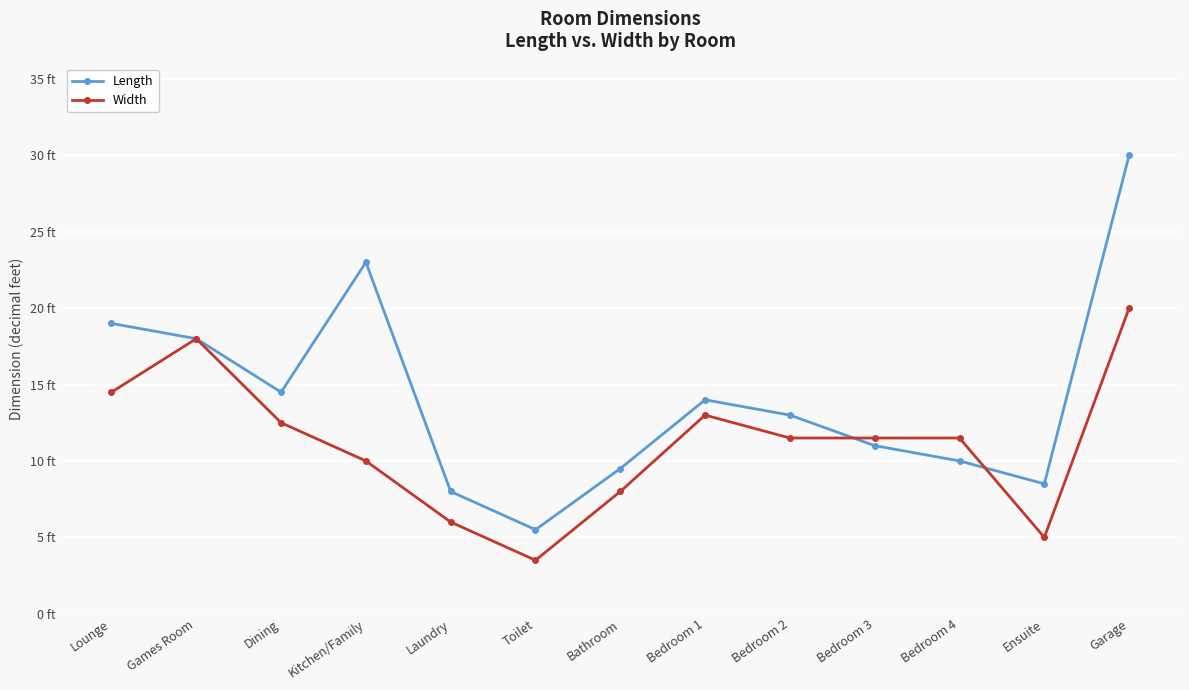

What are all the series names shown in the legend?

Length, Width